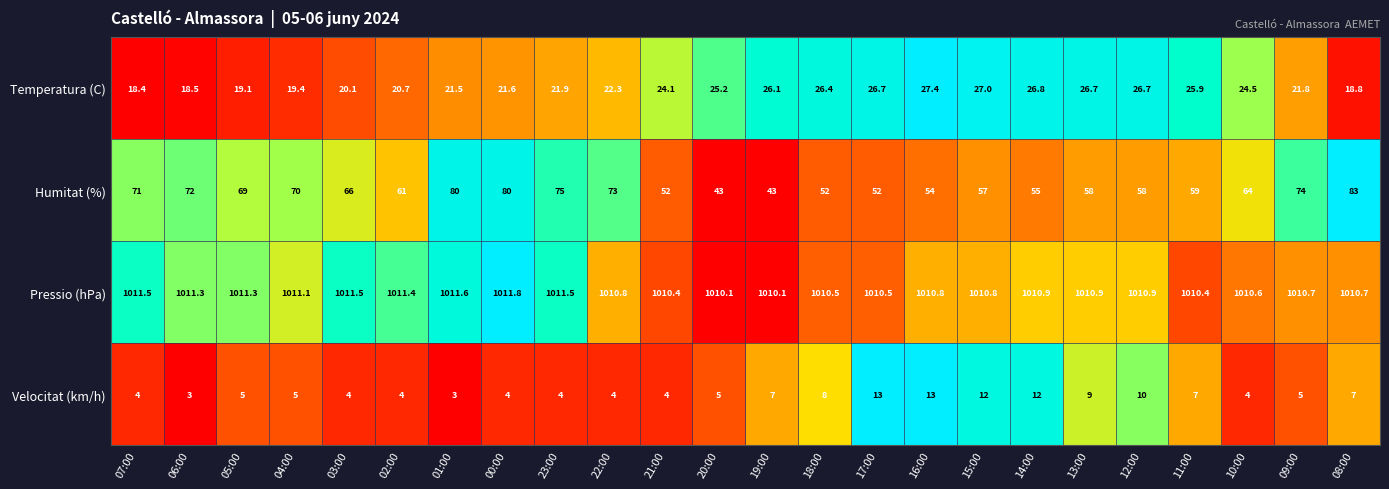

At 03:00, list the series in order from largest to smallest.

Pressio (hPa), Humitat (%), Temperatura (C), Velocitat (km/h)